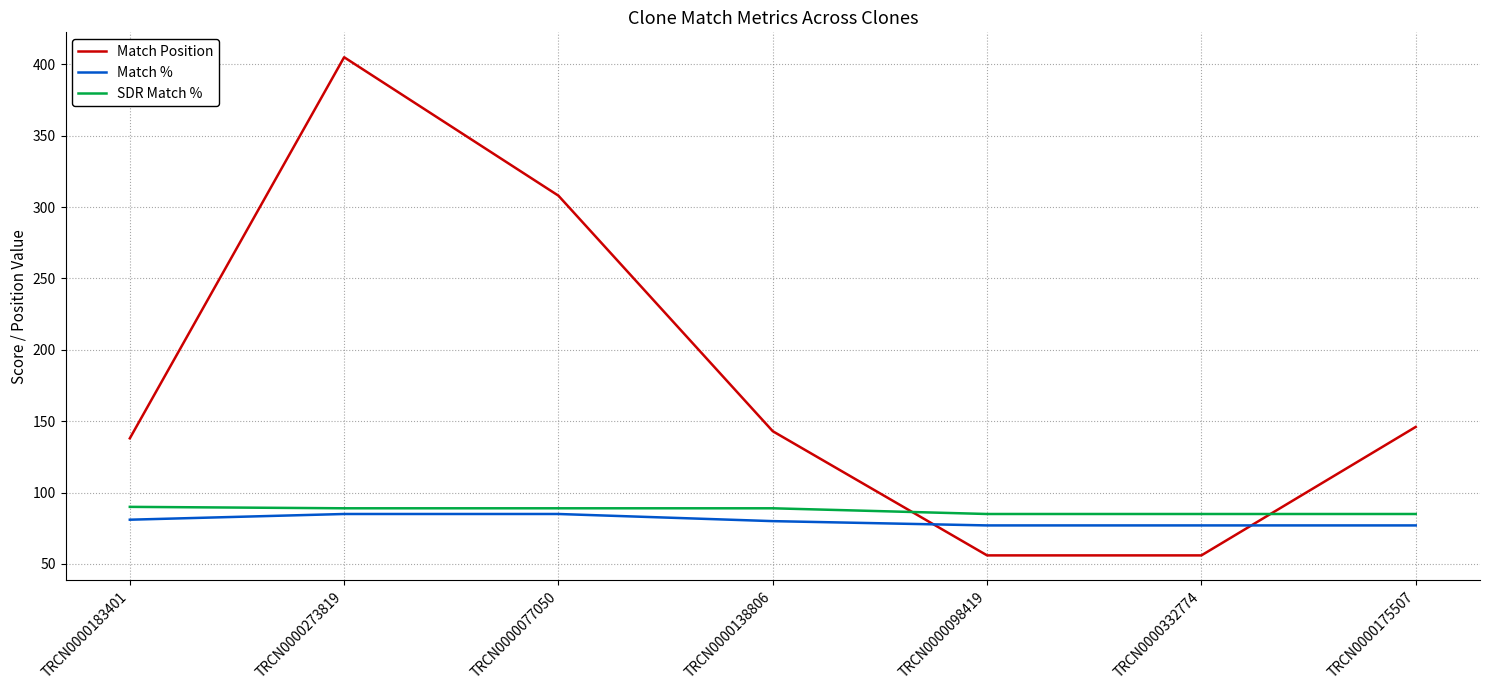

How many intersections are there between Match % and Match Position?

2